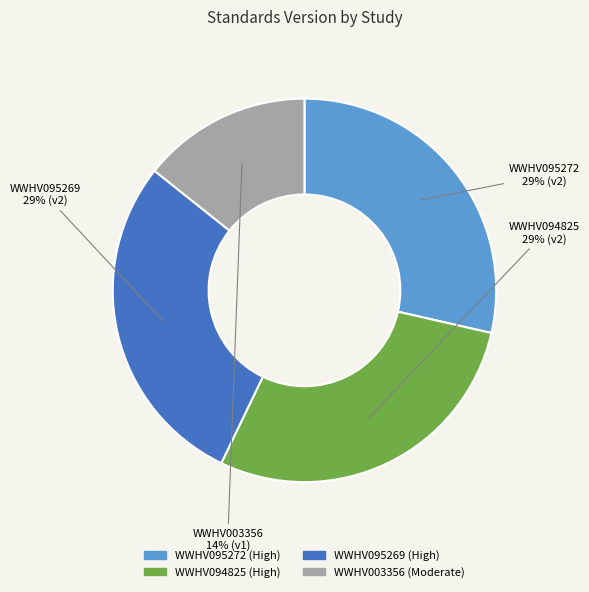

To the nearest percent, what is the combined percentage of WWHV095272 and WWHV095269?

57%